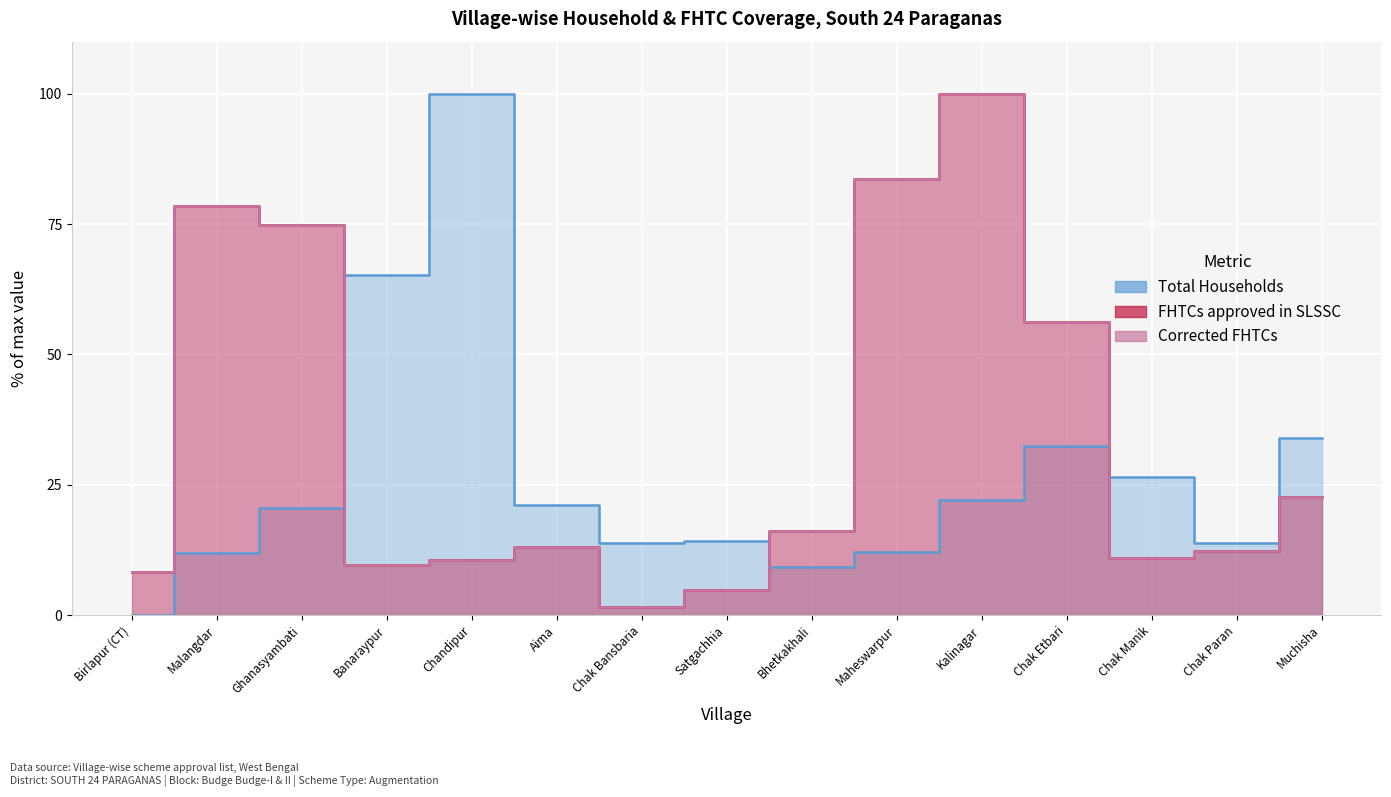

Read the FHTCs approved in SLSSC value at Kalinagar.

100.0